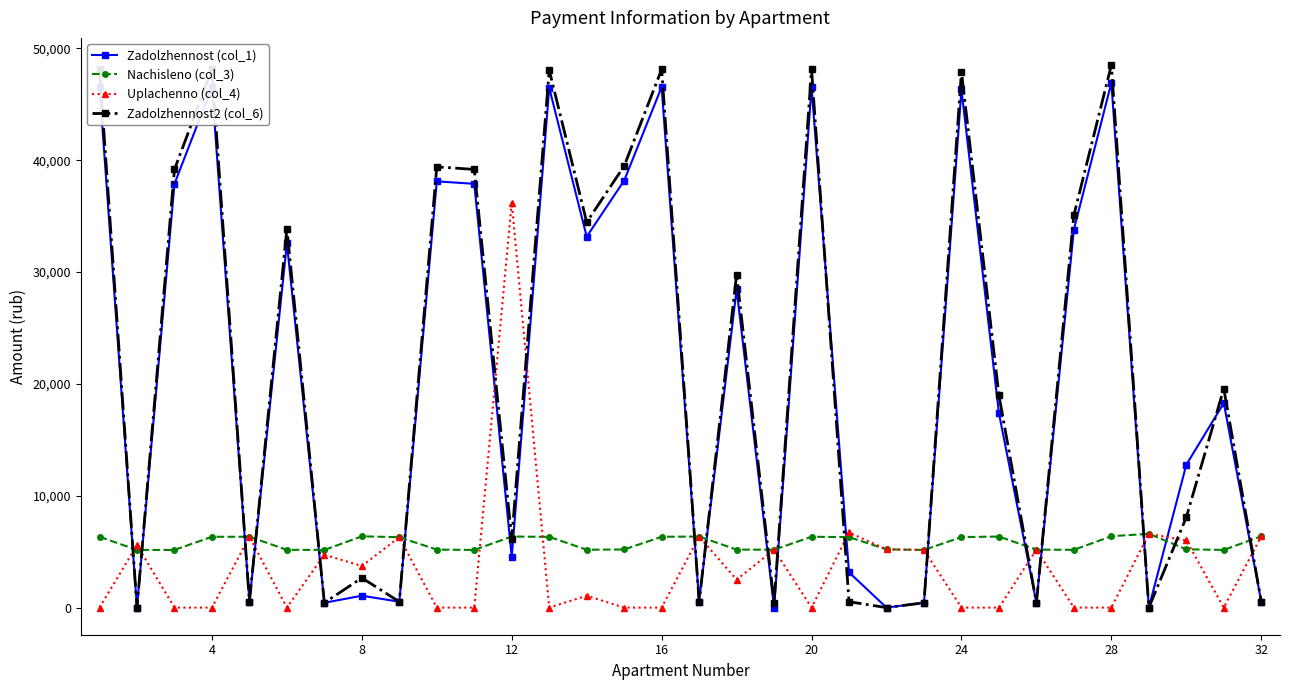

True or false: Zadolzhennost (col_1) has more than 0 points higher than both neighbors.

True